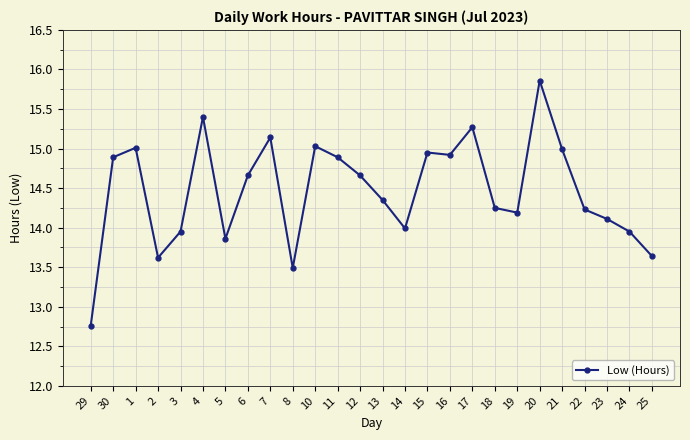

Approximately how many times larger is the value at 3 compared to 11?

0.9